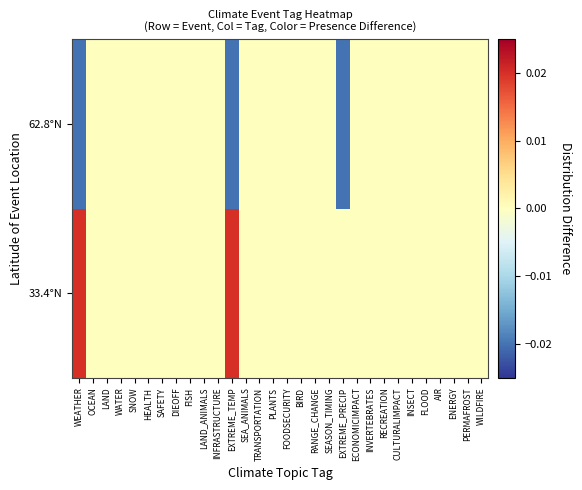

Which series has the widest spread of values?

33.4°N